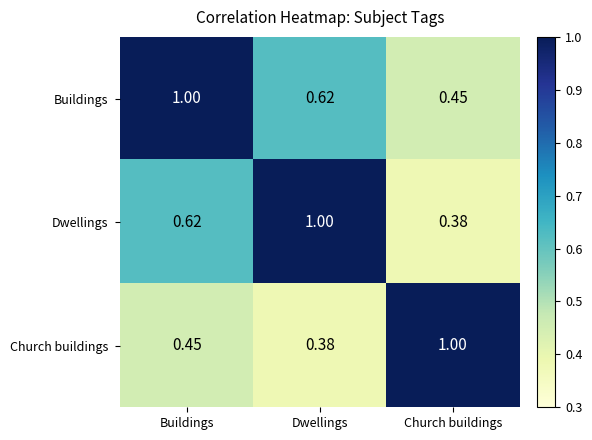

Is the value of Buildings at Dwellings greater than the value of Dwellings at Dwellings?

No